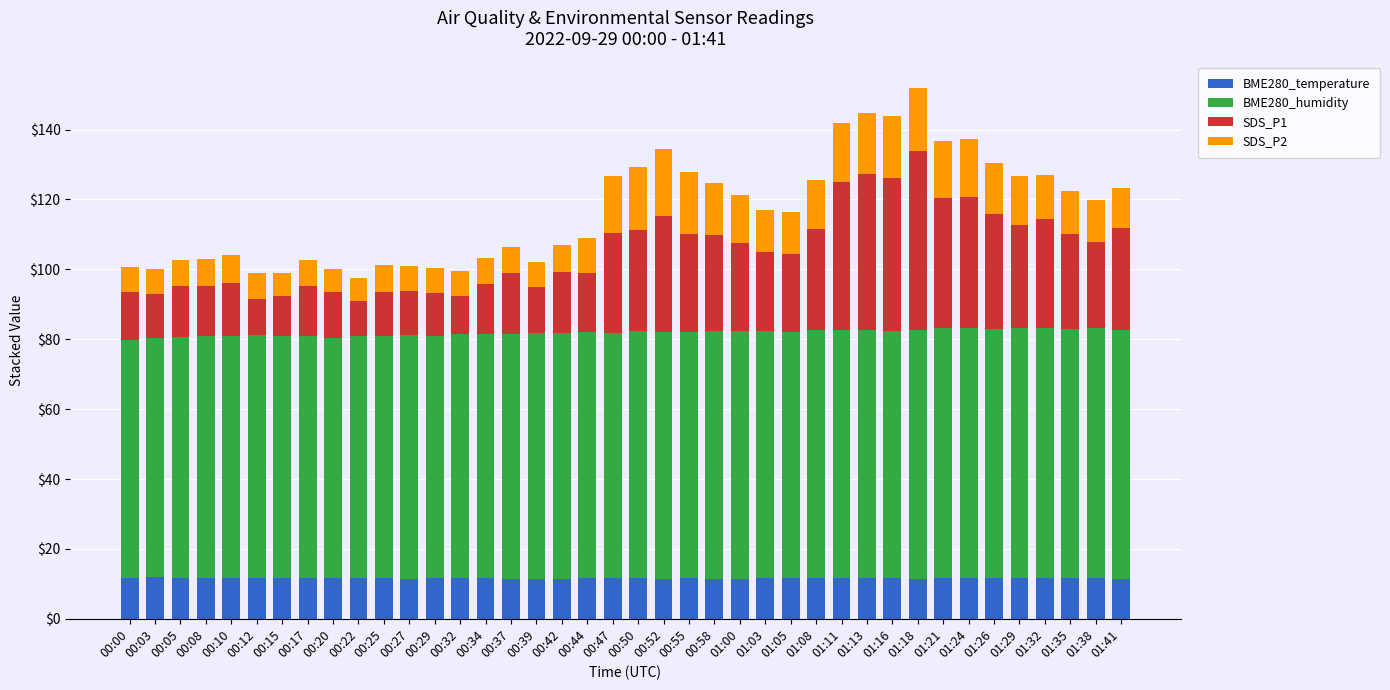

What is the highest value of the BME280_temperature series?

11.9